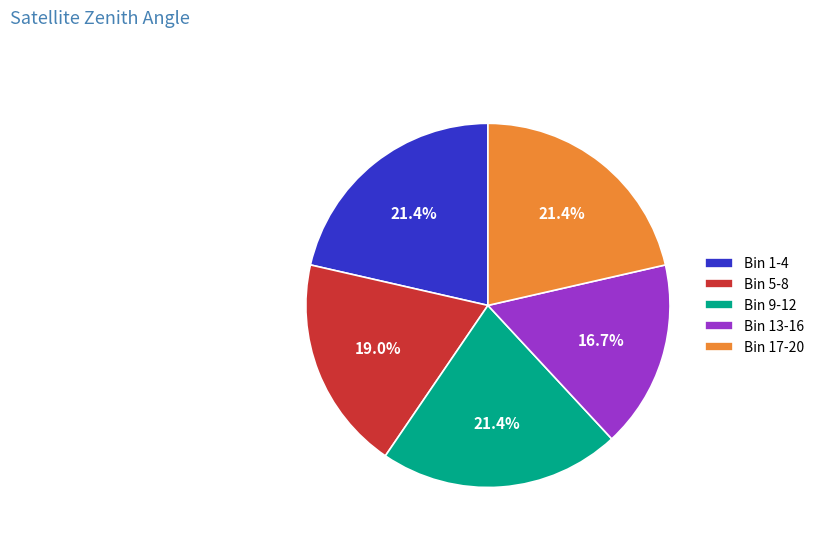

How much of the chart is everything except Bin 13-16?

83.3%